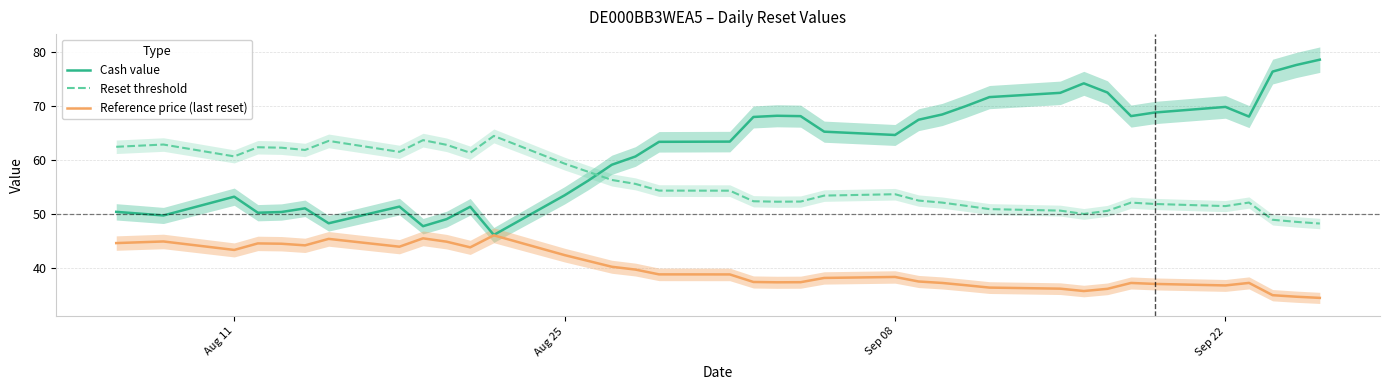

Does the chart display data point markers on the line(s)?

No